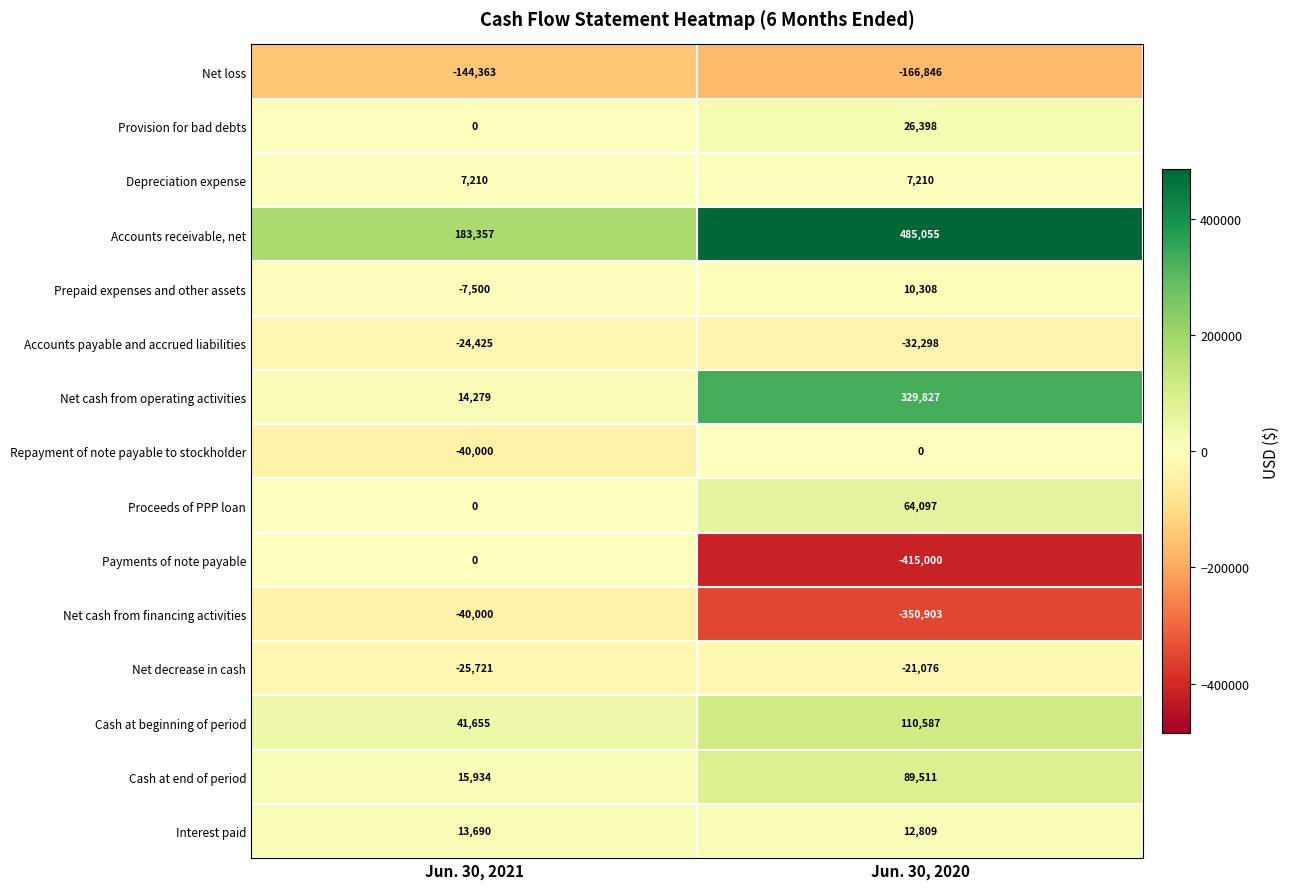

What is the difference between the highest and lowest values at Jun. 30, 2021?

327720